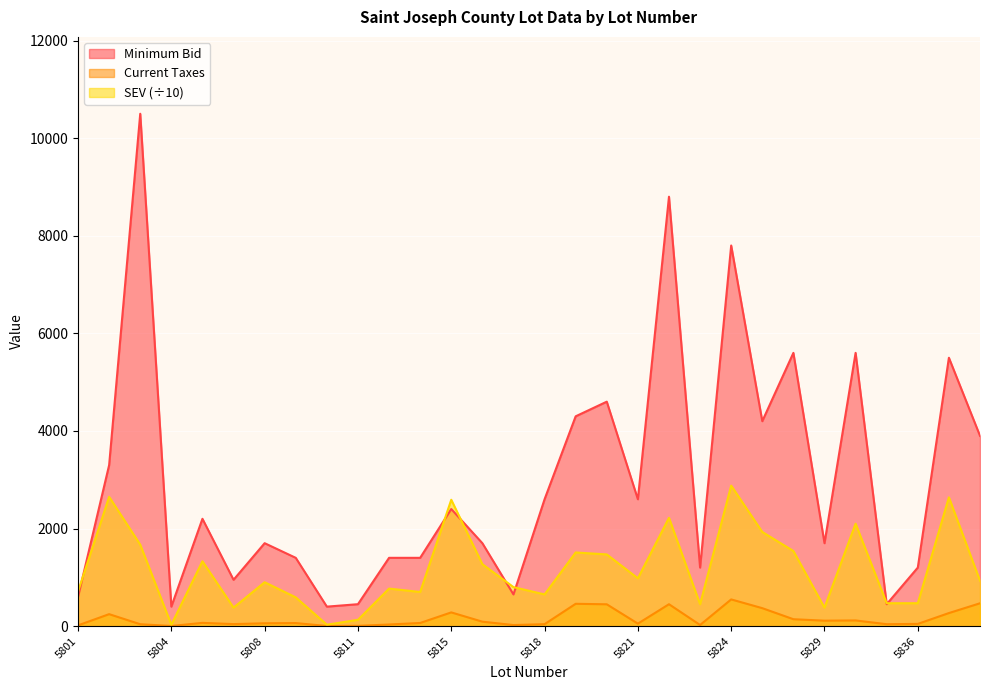

Rank the series at 5804 from lowest to highest value.

Current Taxes, SEV, Minimum Bid